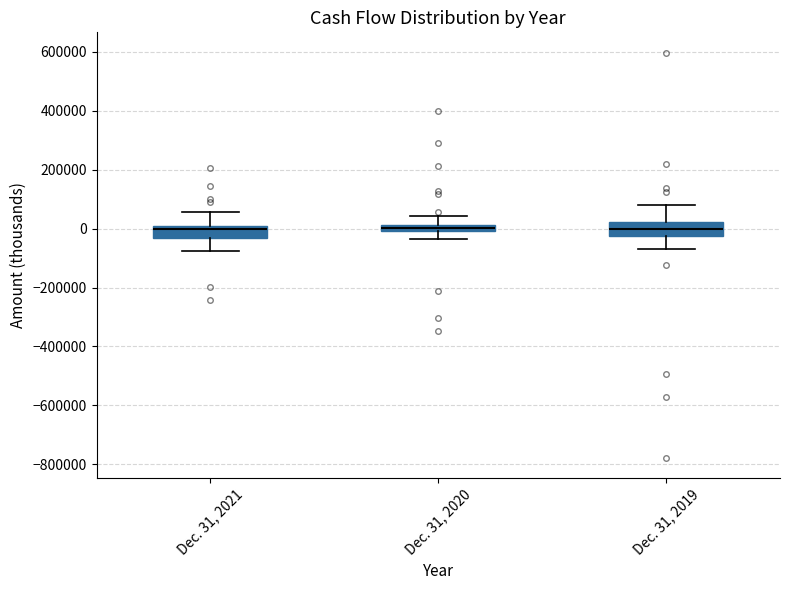

Where is the upper edge of the box for Dec. 31, 2019 on the y-axis? The values are not printed on the chart, so give them approximately, as read against the axis.

20000